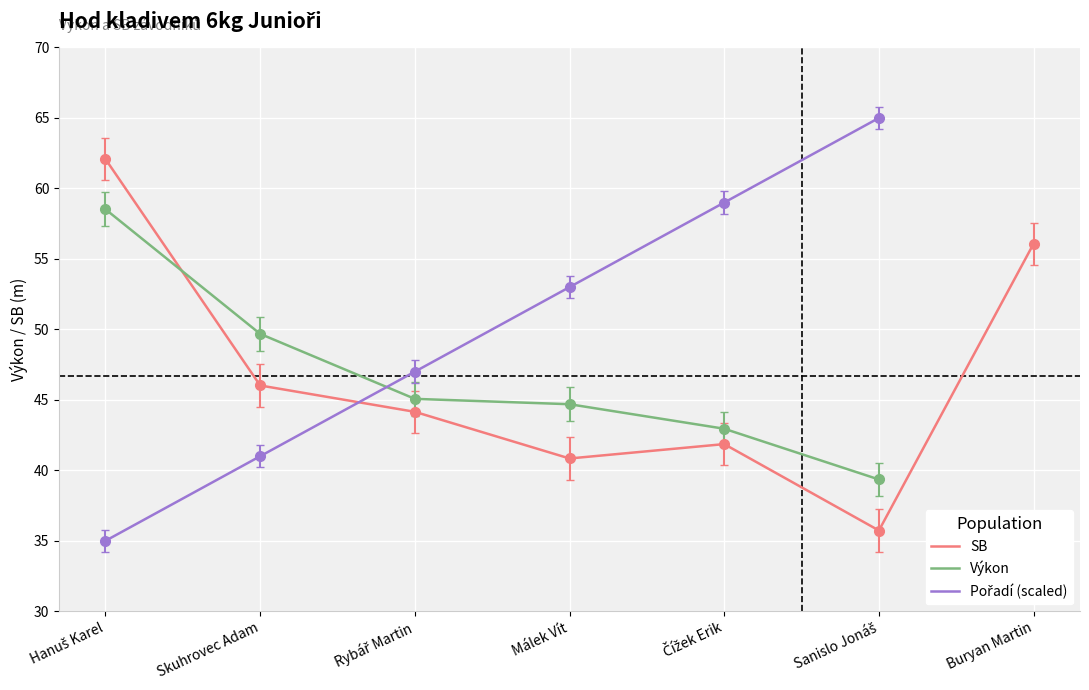

What is the label of the 3rd point from the right?

Čížek Erik